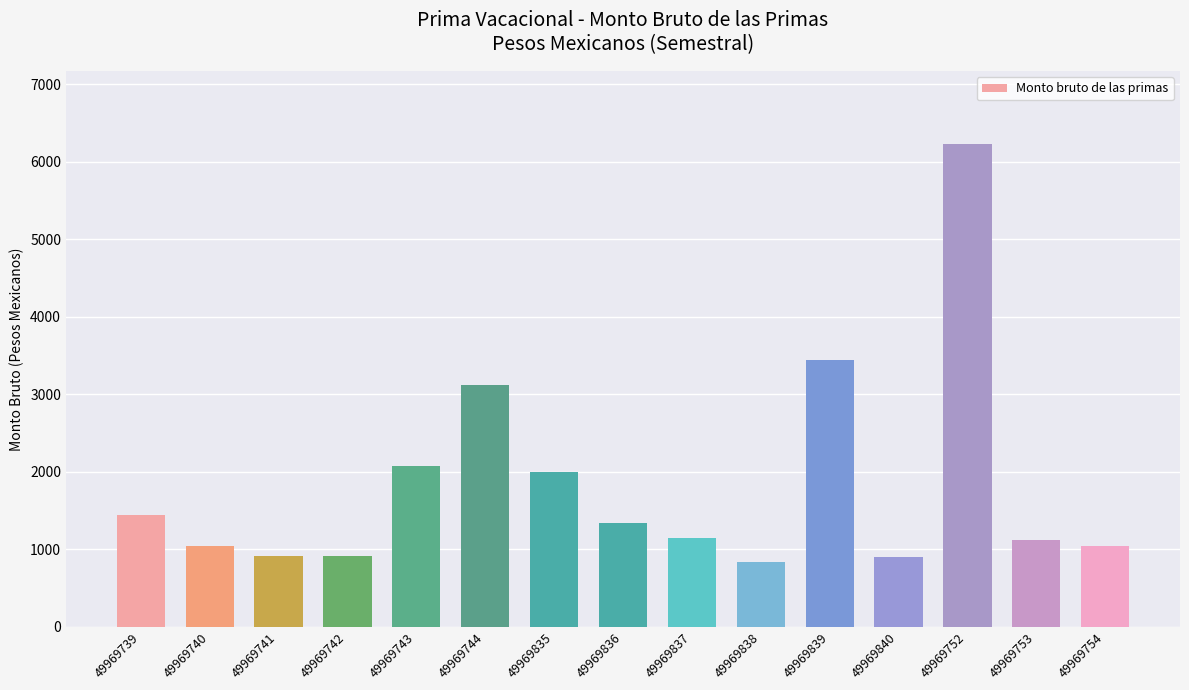

Which label corresponds to the largest value in the chart?

49969752